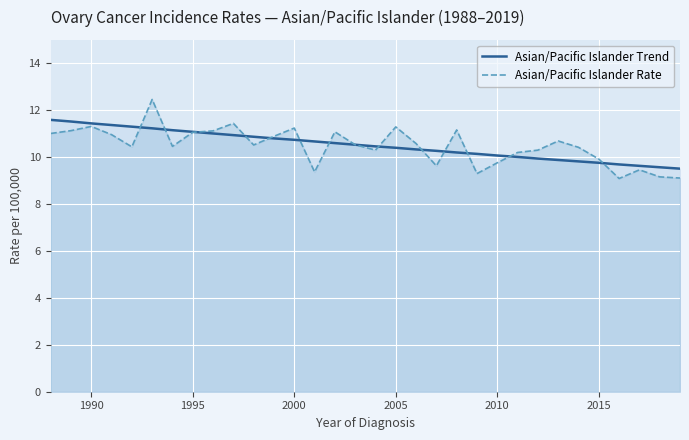

How many times do Asian/Pacific Islander Rate and Asian/Pacific Islander Trend cross each other?

13